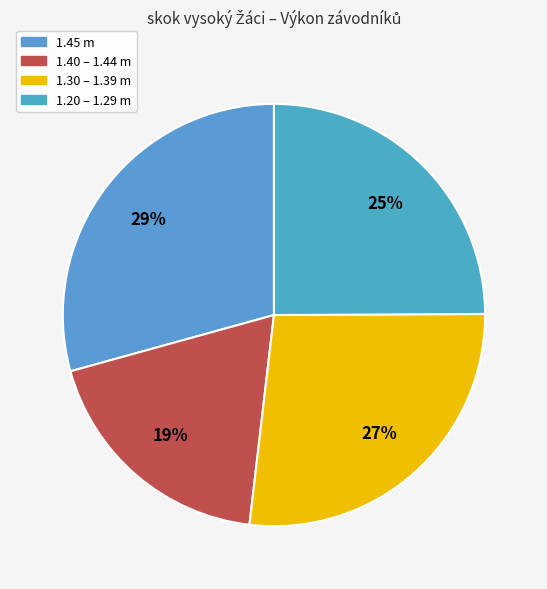

Which slice is the smallest?

1.40 – 1.44 m